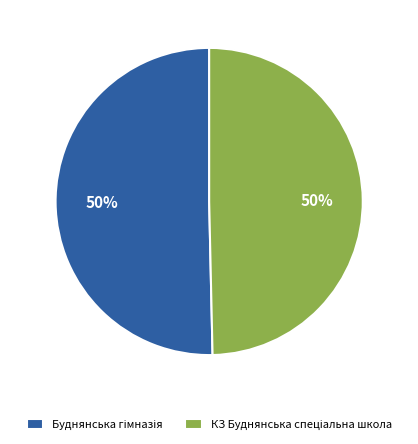

To the nearest percent, what is the average slice percentage?

50%